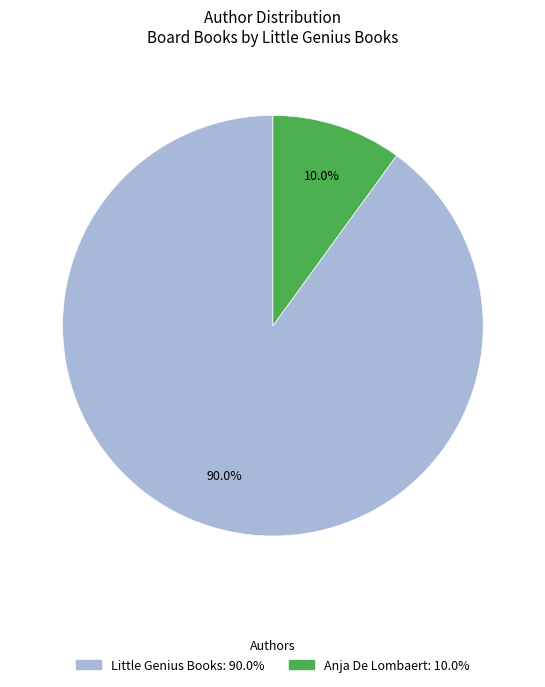

How much of the chart is everything except Anja De Lombaert?

90.0%